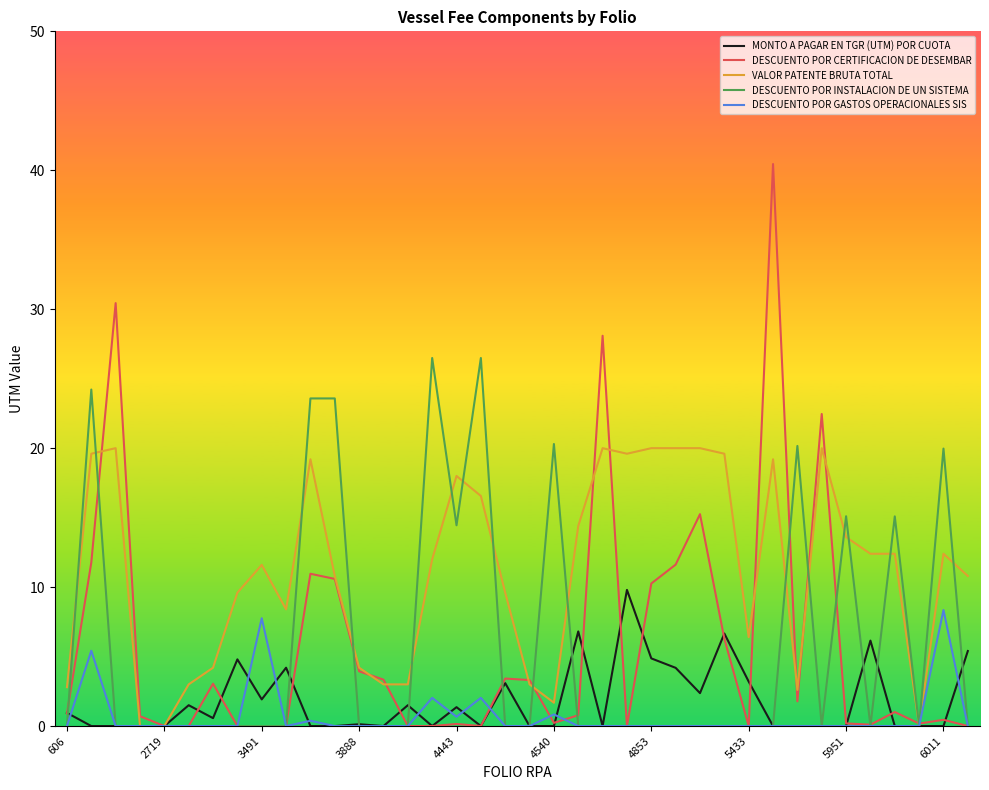

Which series has the widest spread of values?

DESCUENTO POR CERTIFICACION DE DESEMBAR